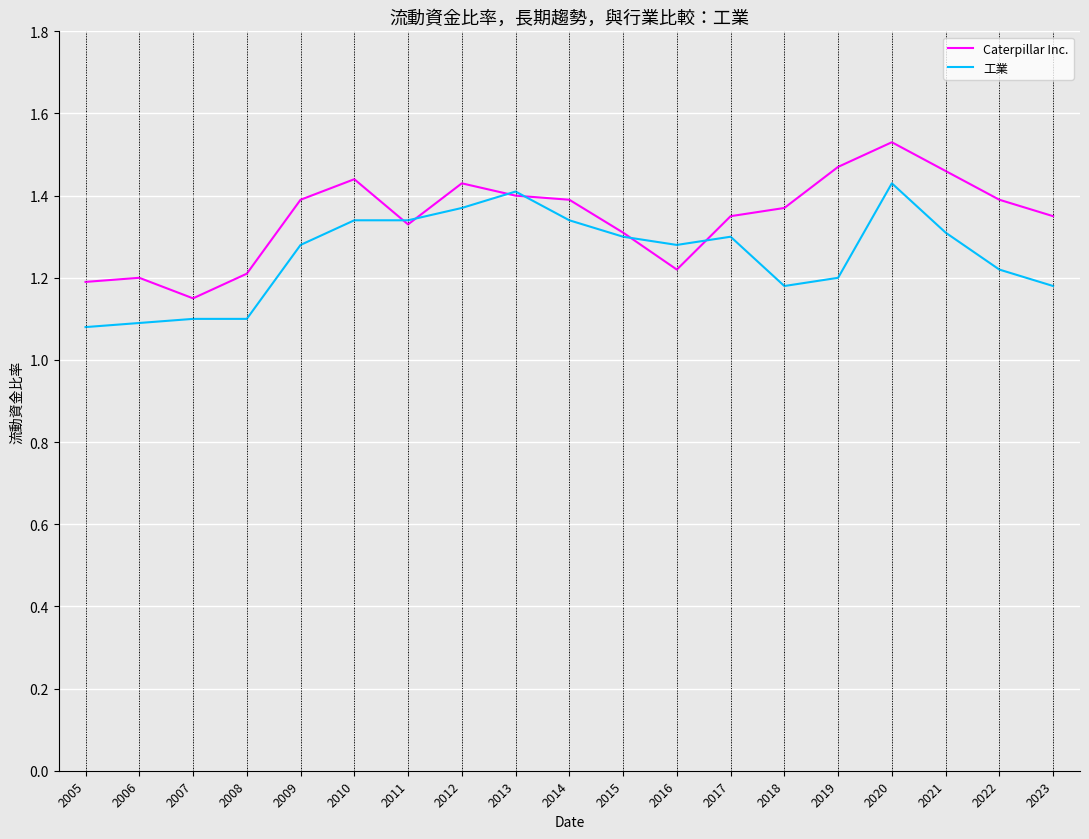

What is the total value across all series at 2005?

2.3